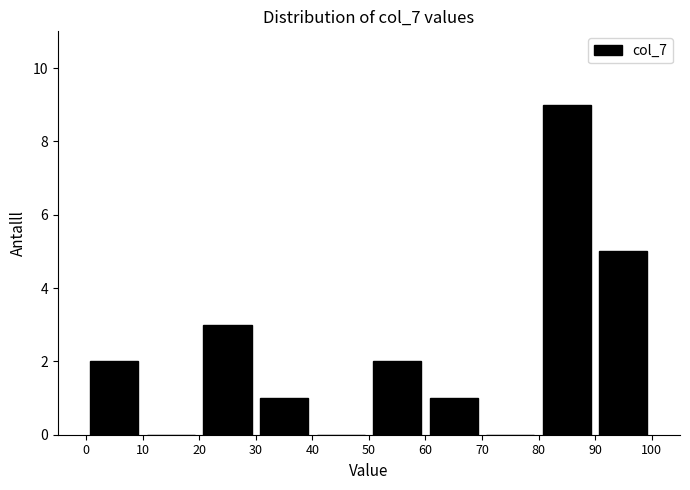

Which range on the x-axis has the tallest bar?

80 to 90